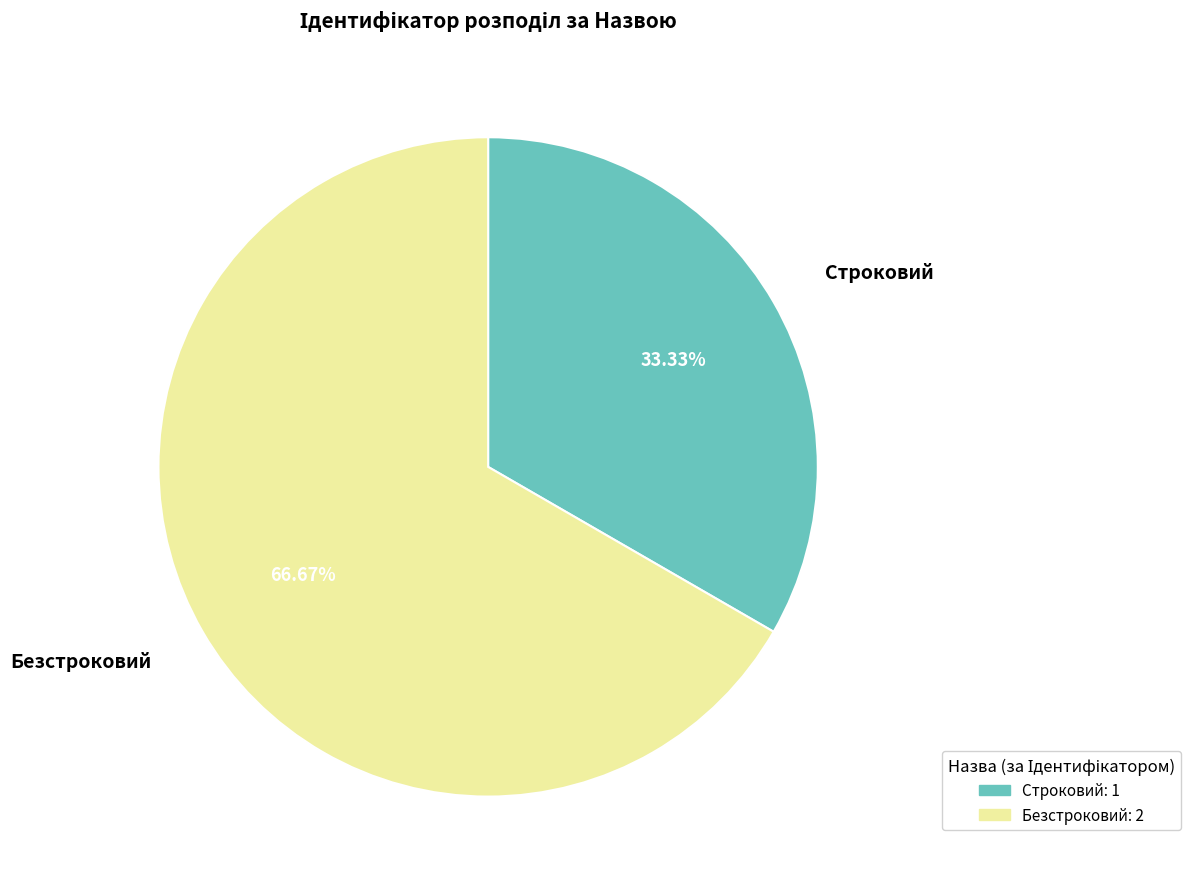

What is the smallest slice in the pie chart?

Строковий